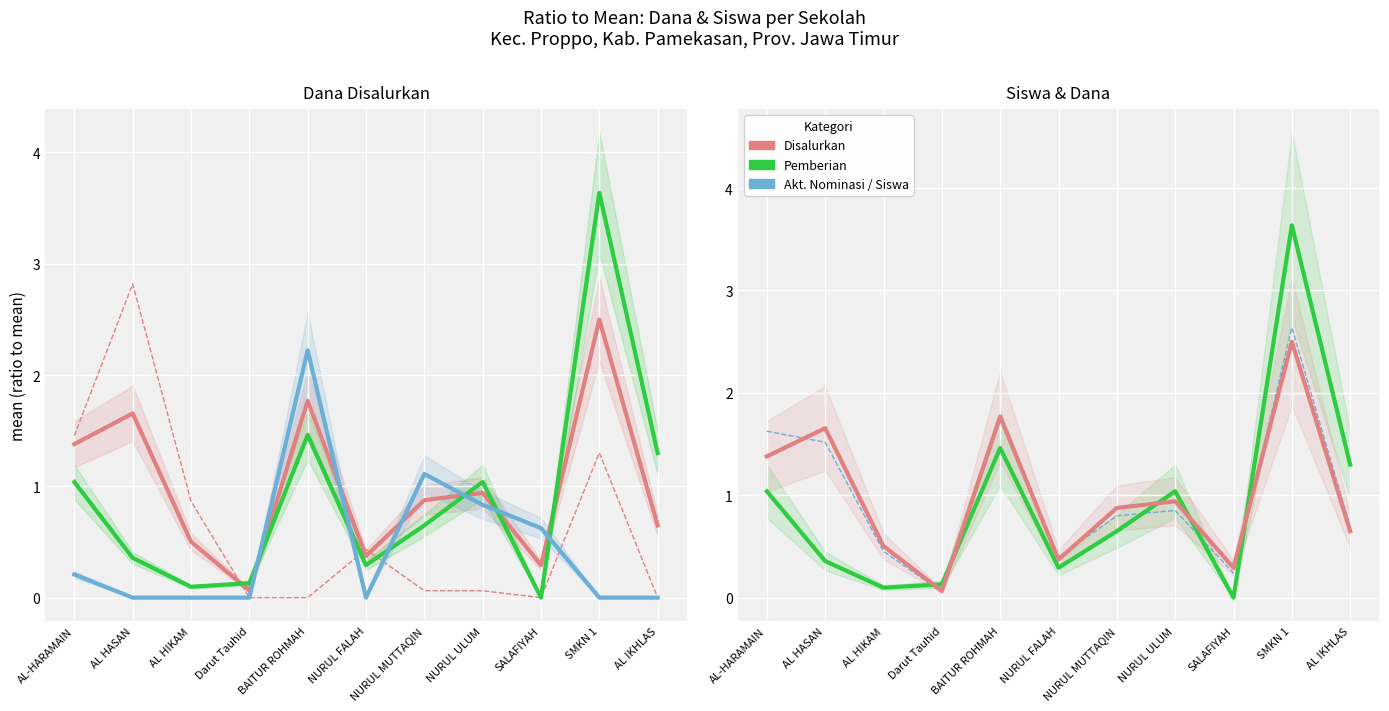

What is the difference between the highest and lowest values at NURUL MUTTAQIN?

1.0